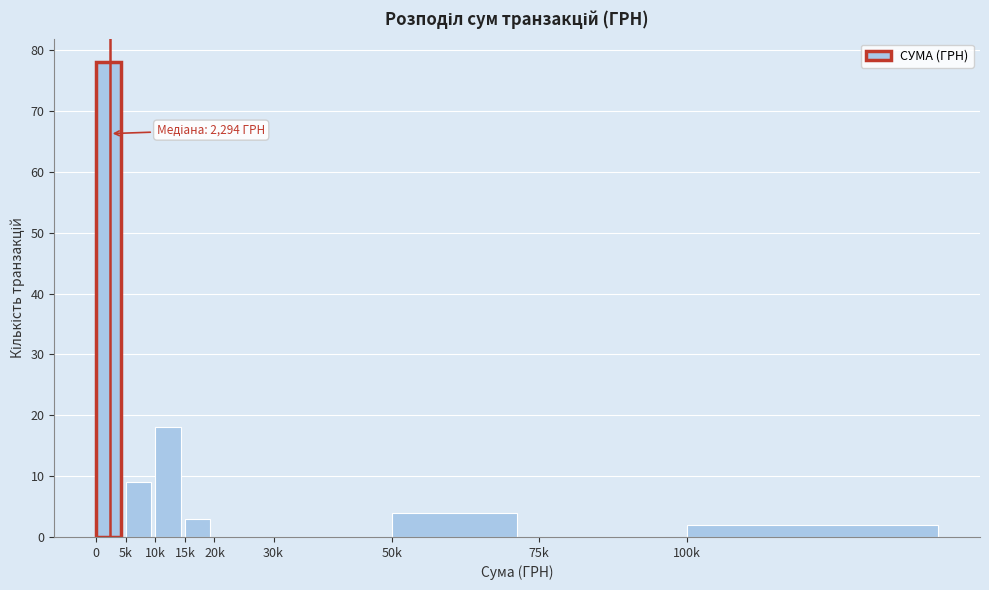

Reading right to left, extract all data points from this chart.

100k=2	75k=0	50k=4	30k=0	20k=0	15k=3	10k=18	5k=9	0=78